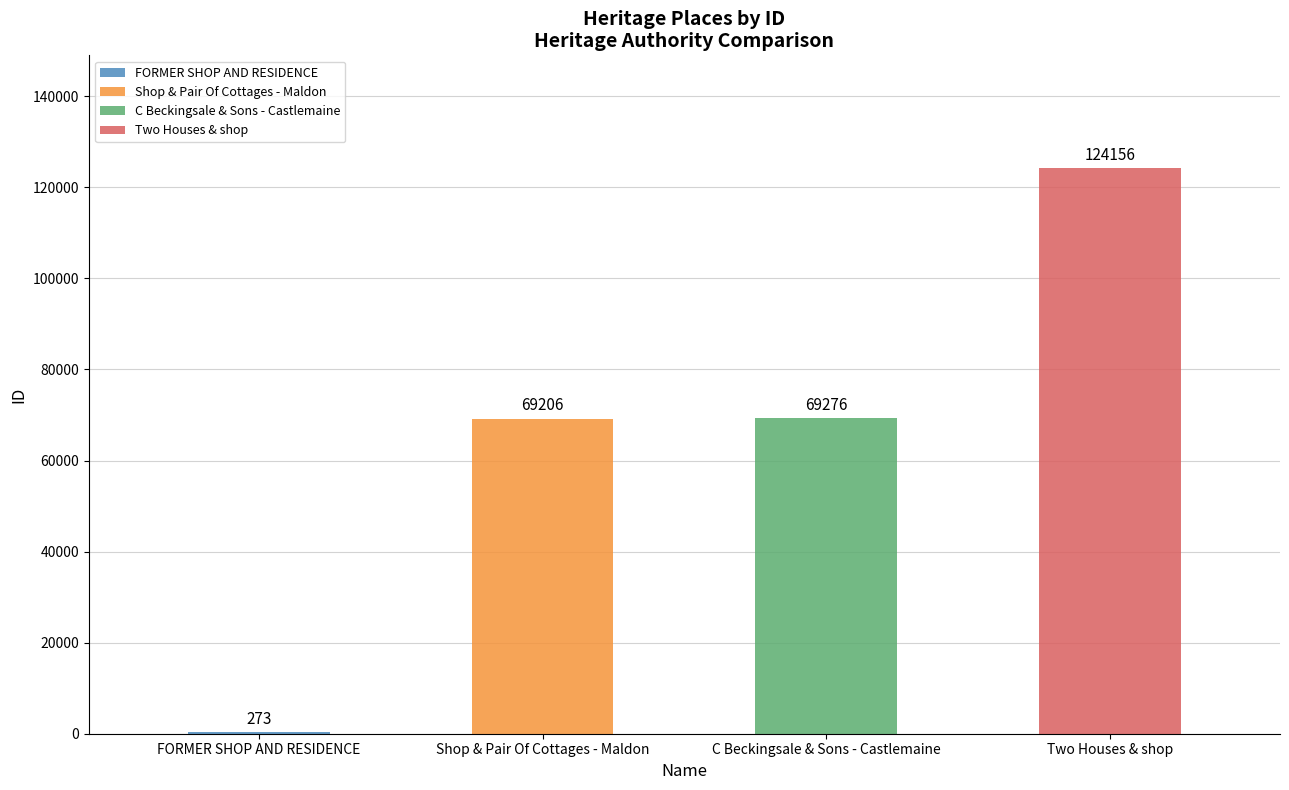

Which label corresponds to the largest value in the chart?

Two Houses & shop